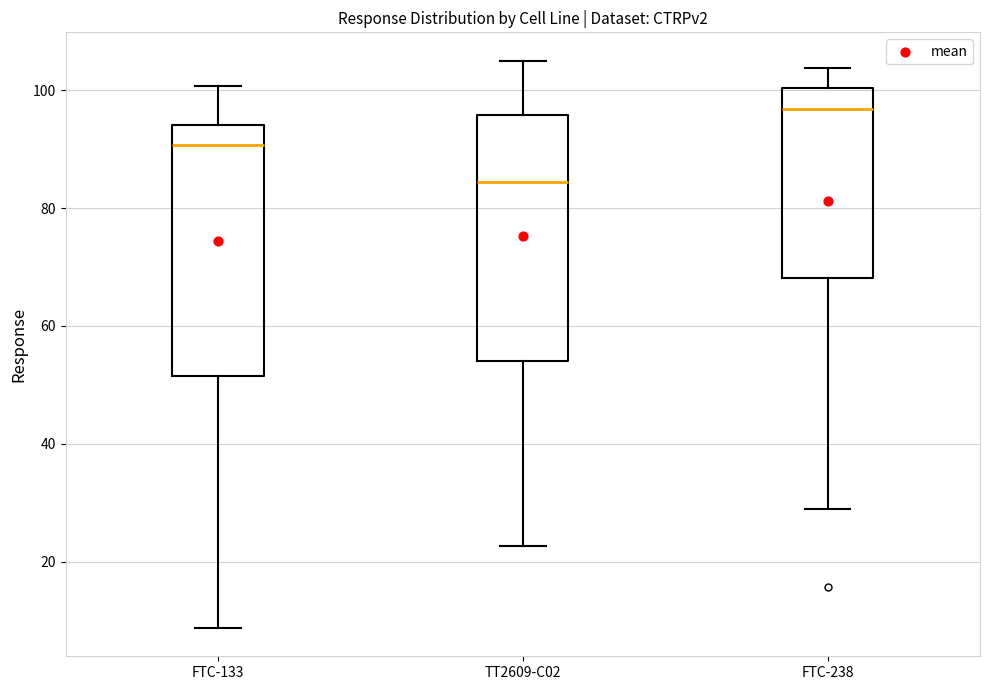

Which box's median line is the highest?

FTC-238